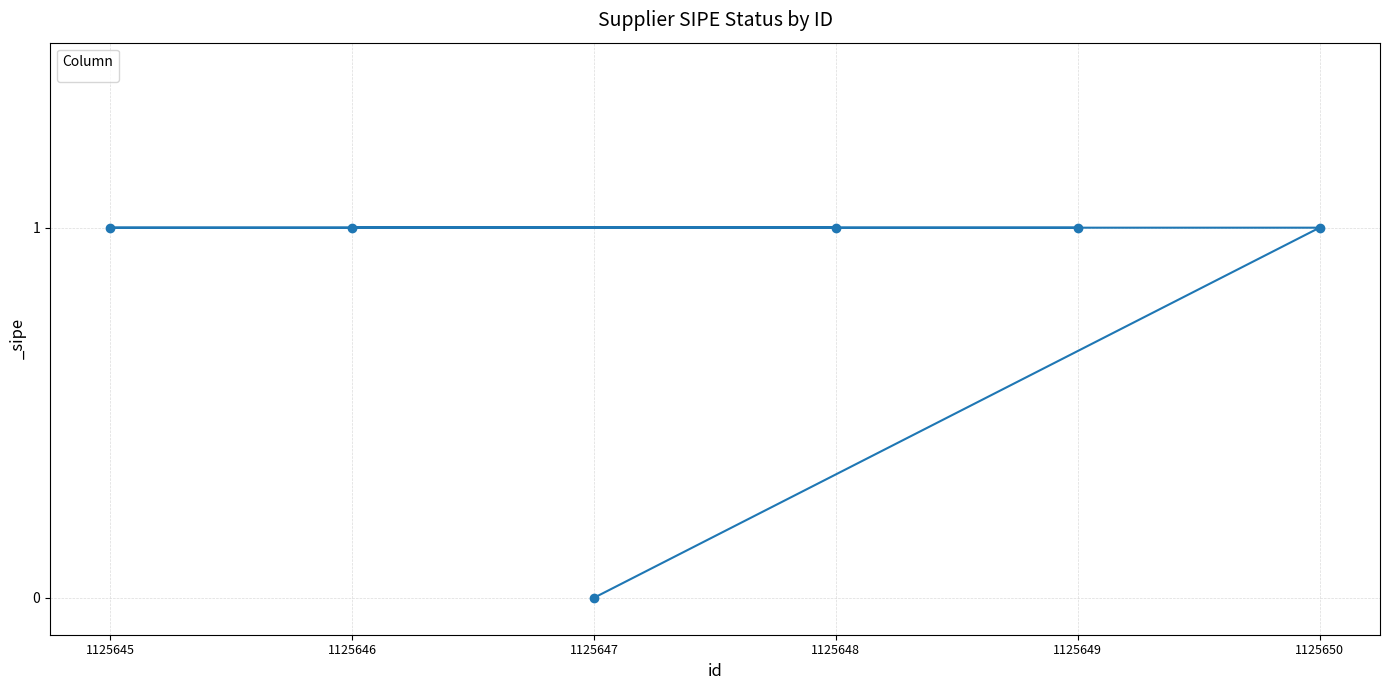

Where is the data nearest to the value 0?

1125647